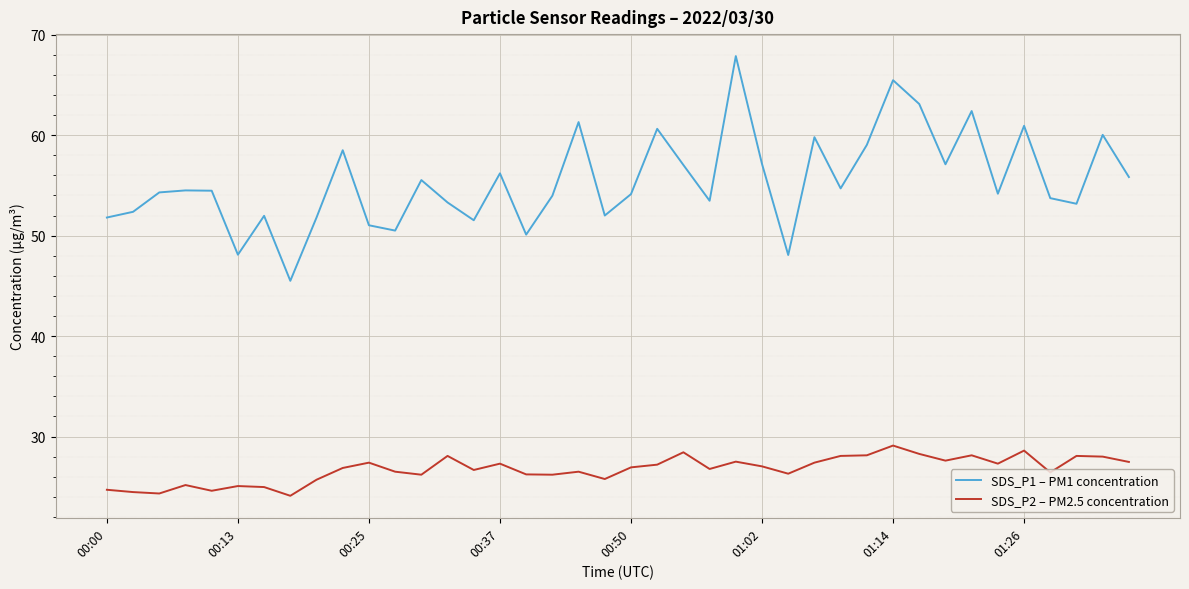

List the series in order of their peak value, highest first.

SDS_P1 – PM1 concentration, SDS_P2 – PM2.5 concentration